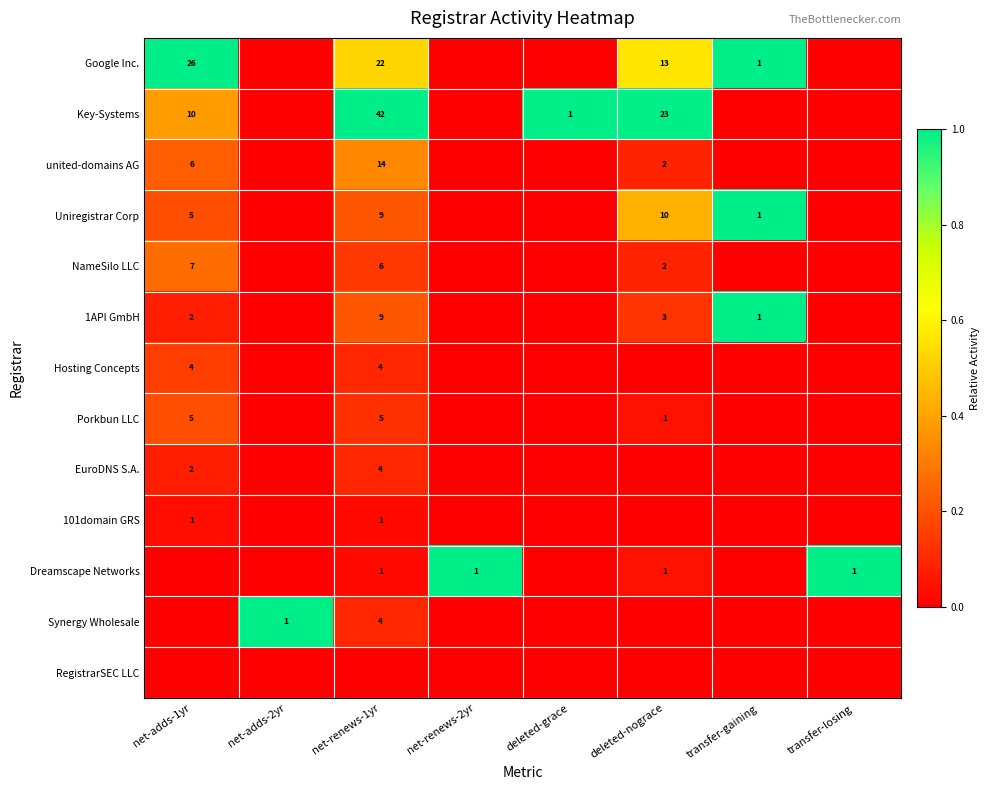

Which has a higher value, net-renews-1yr or net-renews-2yr?

net-renews-1yr